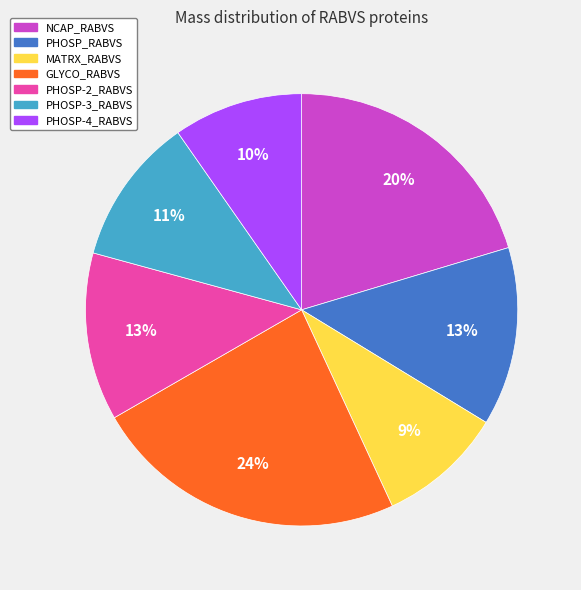

What percentage is the MATRX_RABVS slice, to the nearest percent?

9%